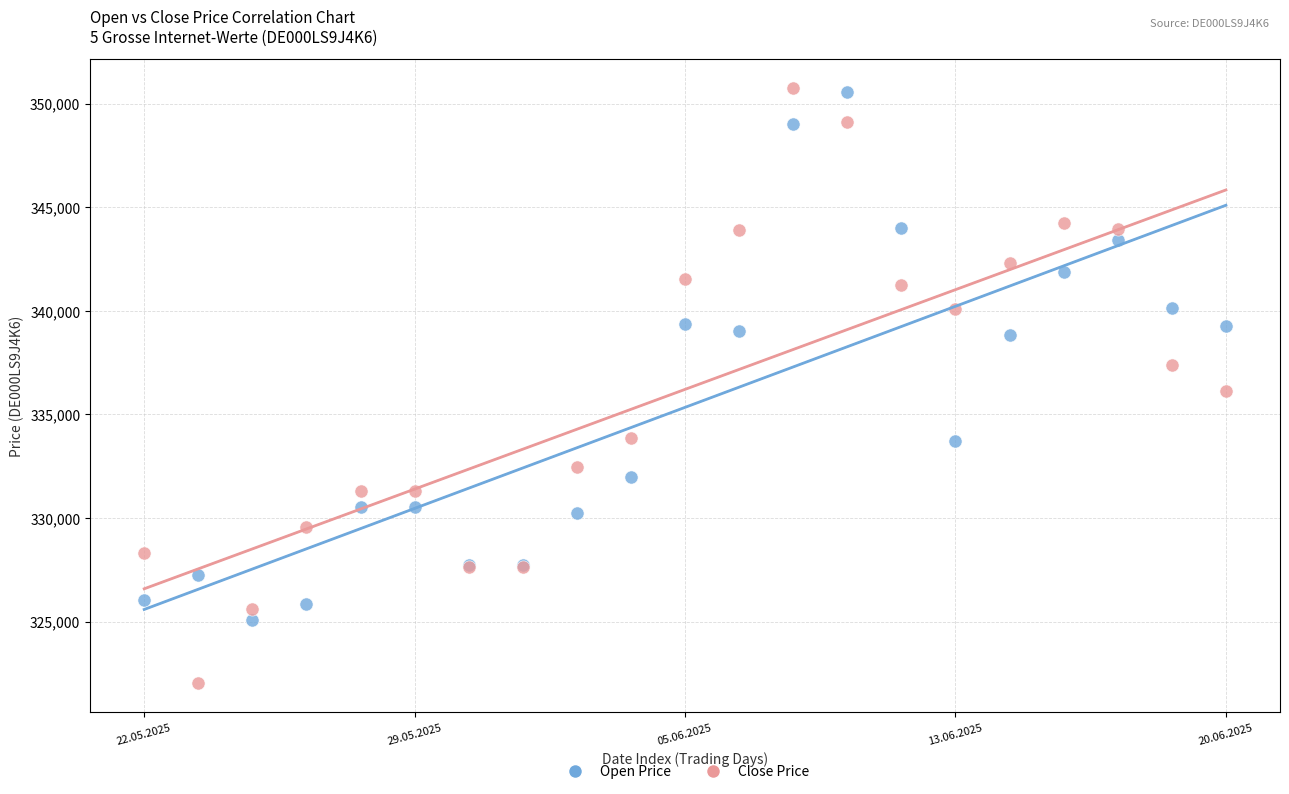

In the Open Price series, what Y value is closest to 337813?

338833